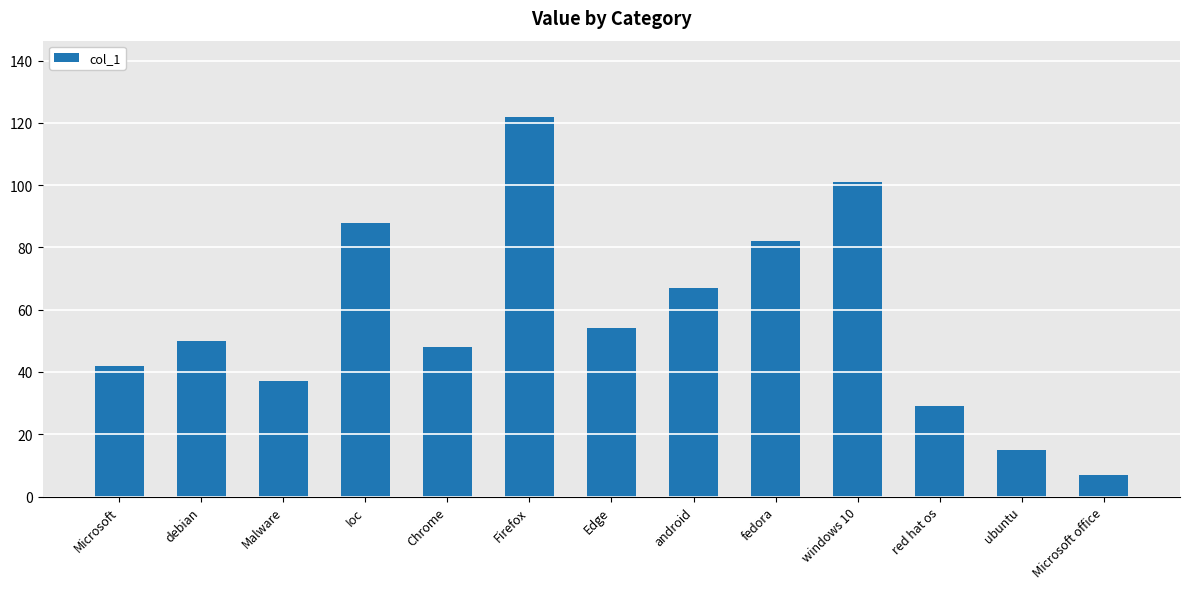

What is the sum of all values?

742